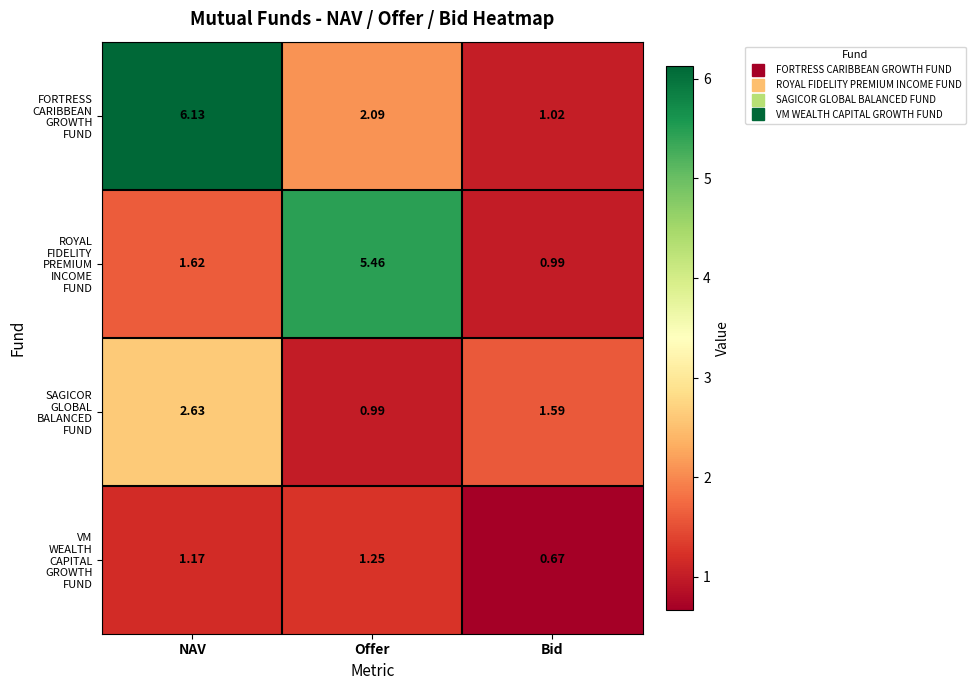

Count the number of categories in the chart.

3